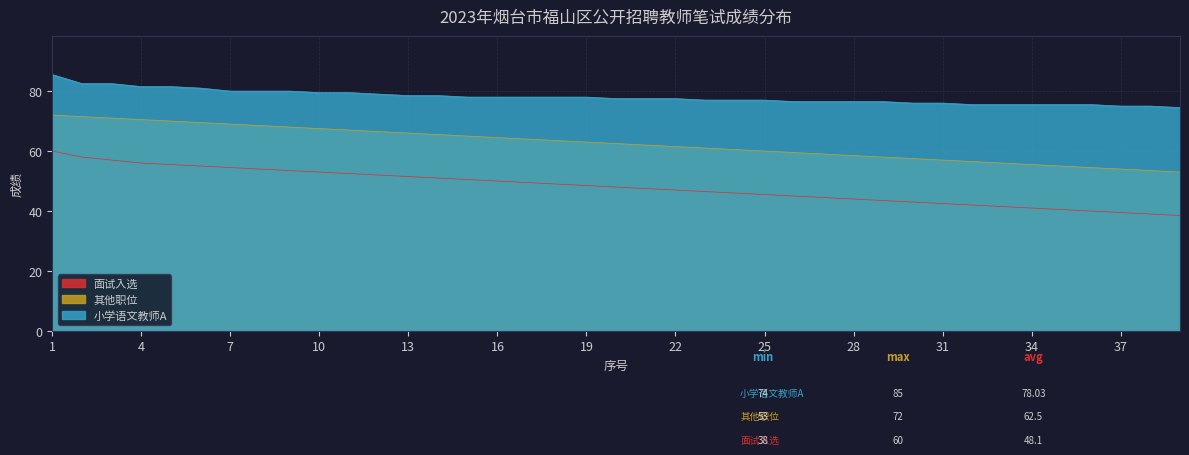

Reading right to left, what are all the values shown in this chart?

小学语文教师A: 74.5	75.0	75.0	75.5	75.5	75.5	75.5	75.5	76.0	76.0	76.5	76.5	76.5	76.5	77.0	77.0	77.0	77.5	77.5	77.5	78.0	78.0	78.0	78.0	78.0	78.5	78.5	79.0	79.5	79.5	80.0	80.0	80.0	81.0	81.5	81.5	82.5	82.5	85.5
其他职位: 53.0	53.5	54.0	54.5	55.0	55.5	56.0	56.5	57.0	57.5	58.0	58.5	59.0	59.5	60.0	60.5	61.0	61.5	62.0	62.5	63.0	63.5	64.0	64.5	65.0	65.5	66.0	66.5	67.0	67.5	68.0	68.5	69.0	69.5	70.0	70.5	71.0	71.5	72.0
面试入选: 38.5	39.0	39.5	40.0	40.5	41.0	41.5	42.0	42.5	43.0	43.5	44.0	44.5	45.0	45.5	46.0	46.5	47.0	47.5	48.0	48.5	49.0	49.5	50.0	50.5	51.0	51.5	52.0	52.5	53.0	53.5	54.0	54.5	55.0	55.5	56.0	57.0	58.0	60.0